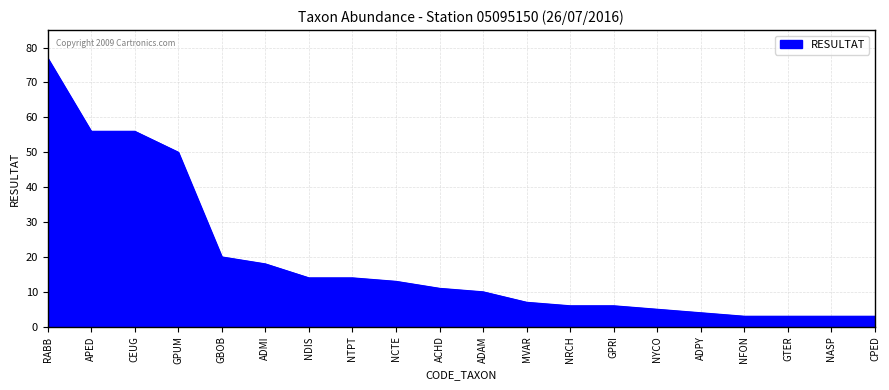

Is it true that the value at RABB is 29?

False